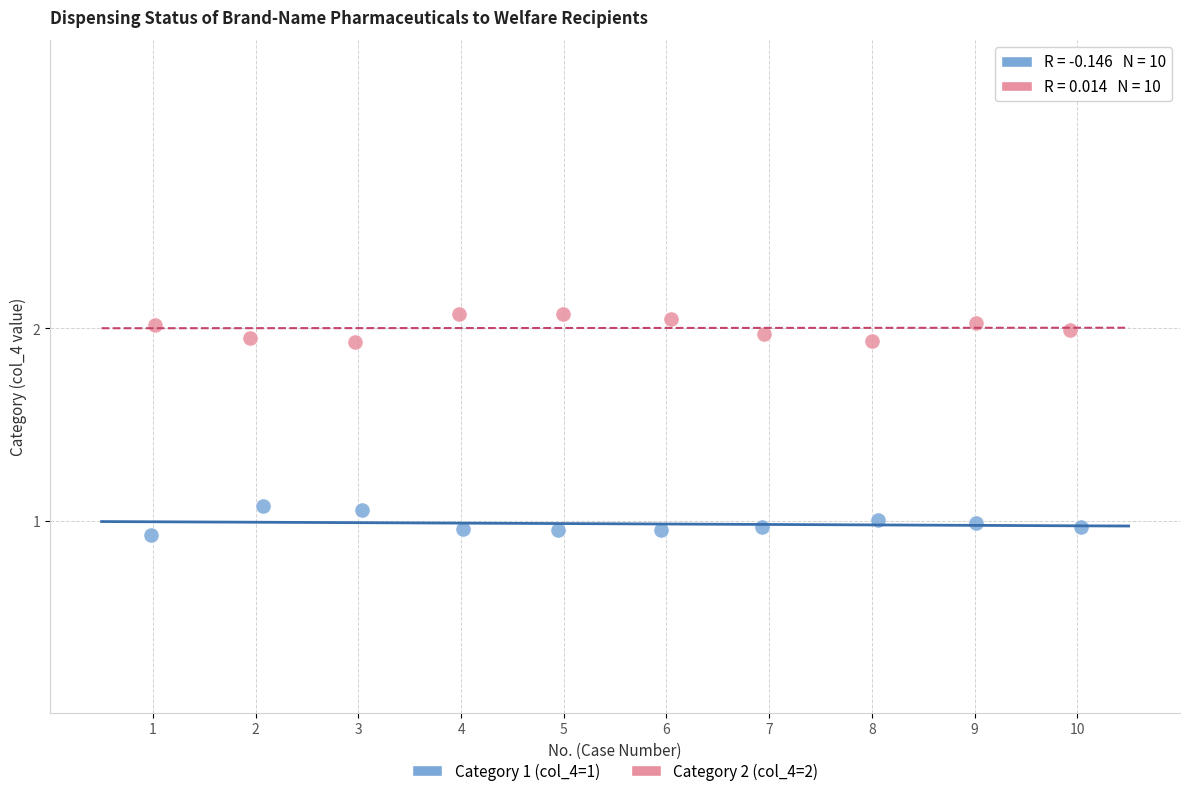

Which series reaches the minimum Y coordinate?

Category 1 (col_4=1)